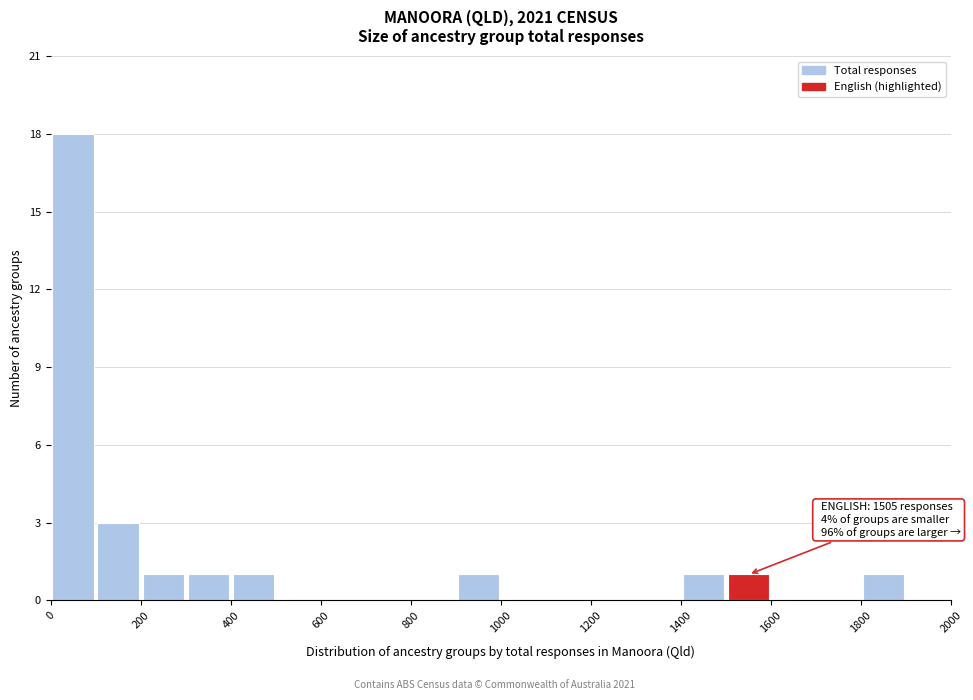

Which range on the x-axis has the tallest bar?

0 to 100